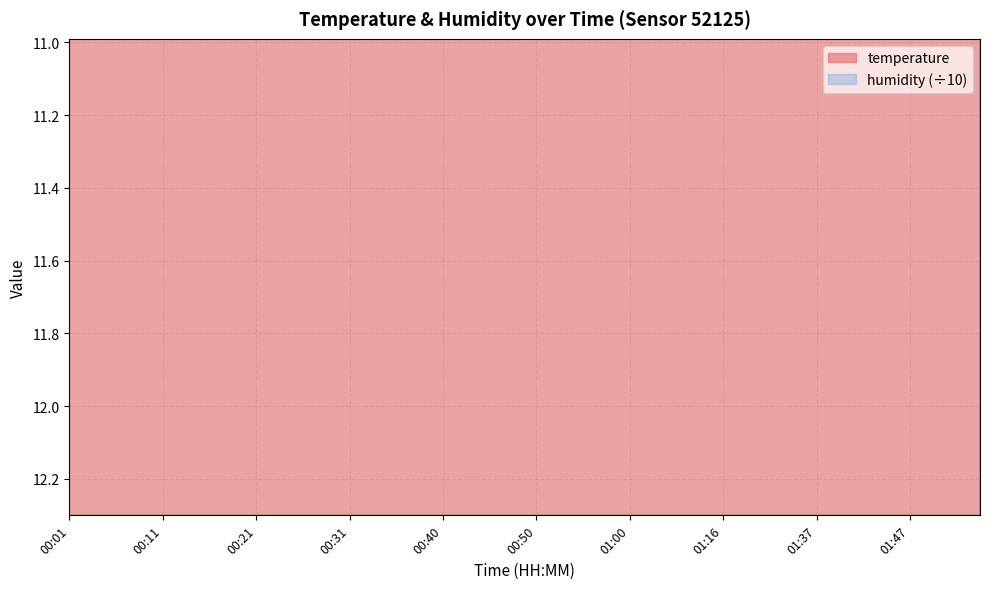

List the labels in order of value, largest first.

00:01, 00:04, 00:06, 00:09, 00:11, 00:16, 00:18, 00:23, 00:14, 00:21, 00:26, 00:28, 00:31, 00:33, 00:36, 00:38, 00:40, 00:43, 00:45, 00:48, 00:50, 00:53, 00:55, 00:58, 01:00, 01:02, 01:05, 01:08, 01:16, 01:22, 01:32, 01:35, 01:37, 01:39, 01:42, 01:44, 01:47, 01:49, 01:52, 01:54